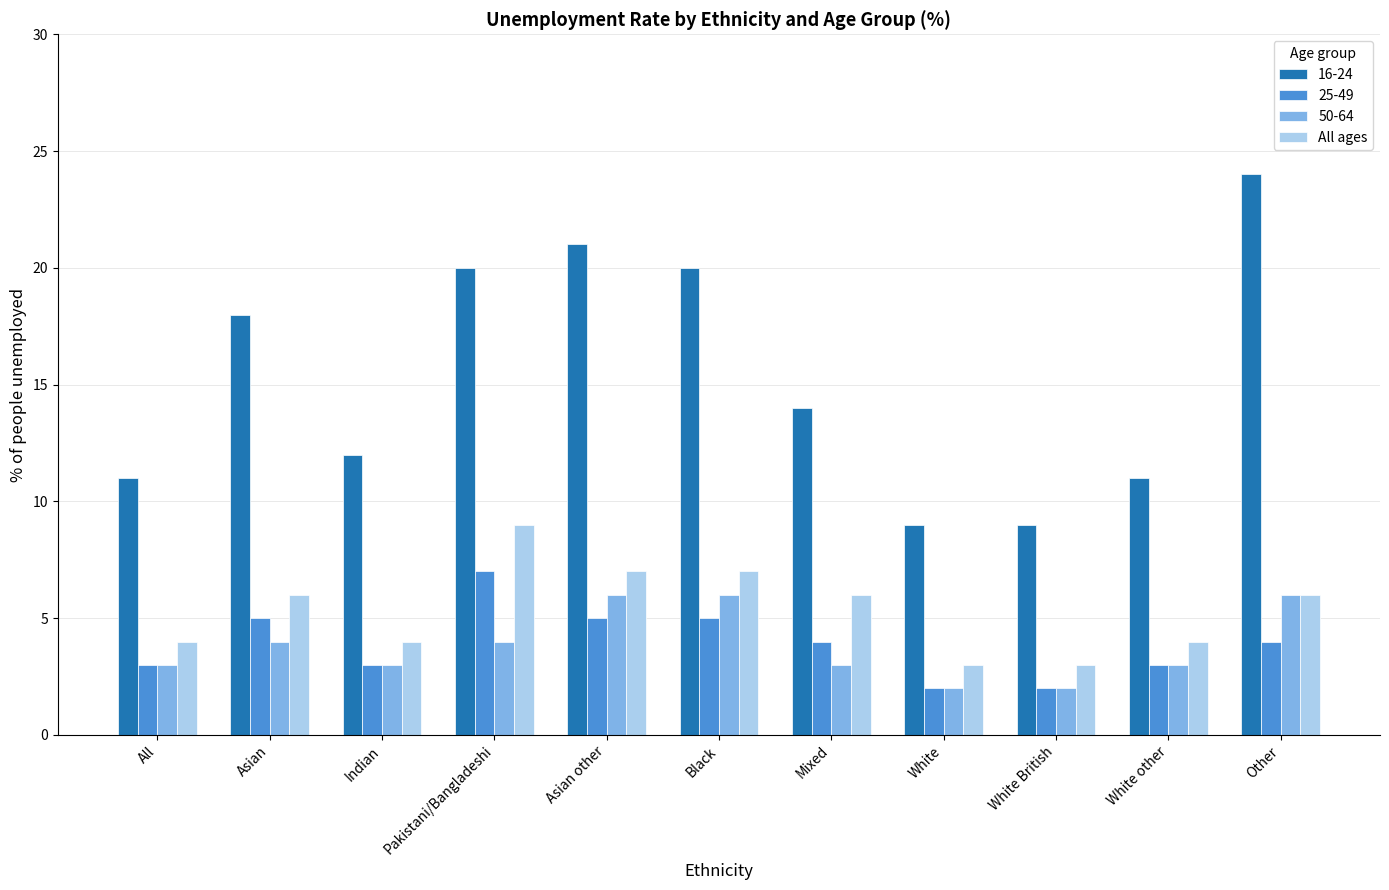

What is the difference between the second highest and minimum values in the 50-64 series?

4